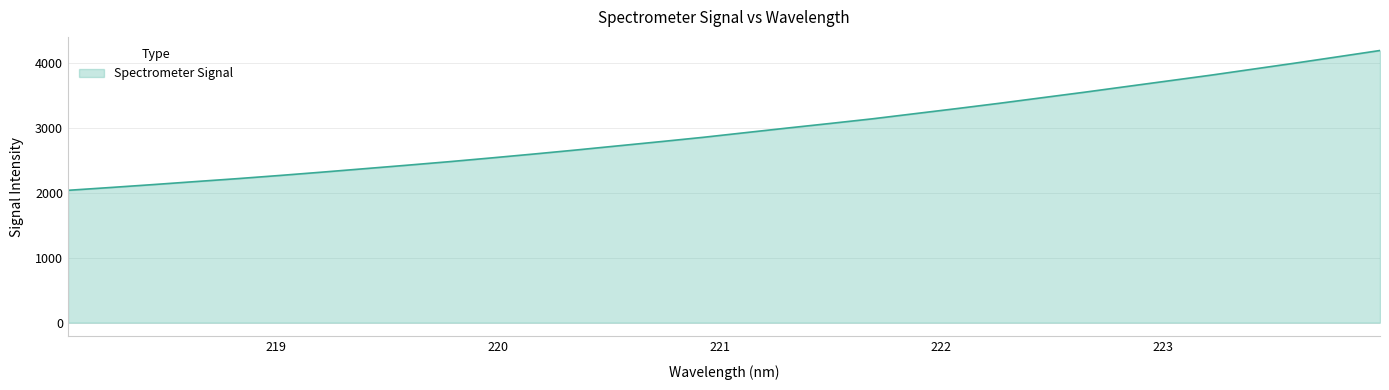

True or false: the data has more than 1 interior local peaks.

False